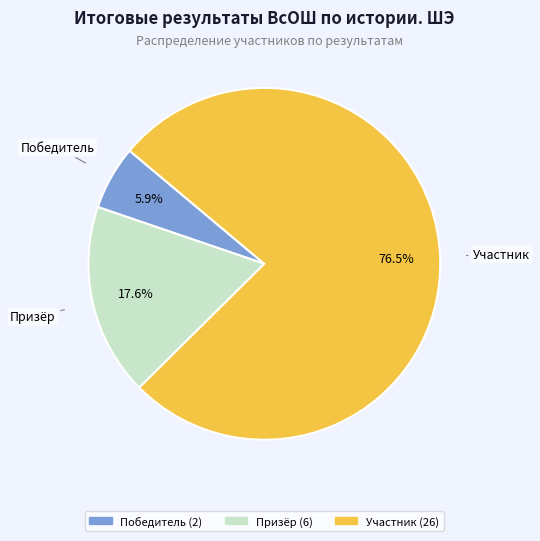

What percentage is the Призёр slice, to the nearest percent?

18%